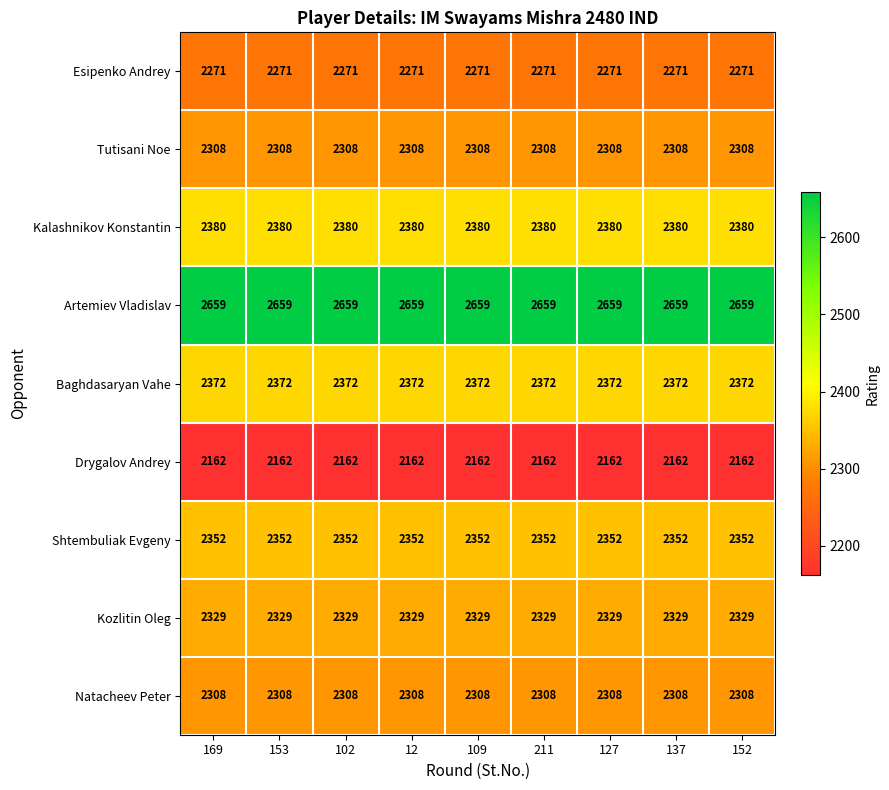

What is the difference between the highest and lowest values at 169?

497